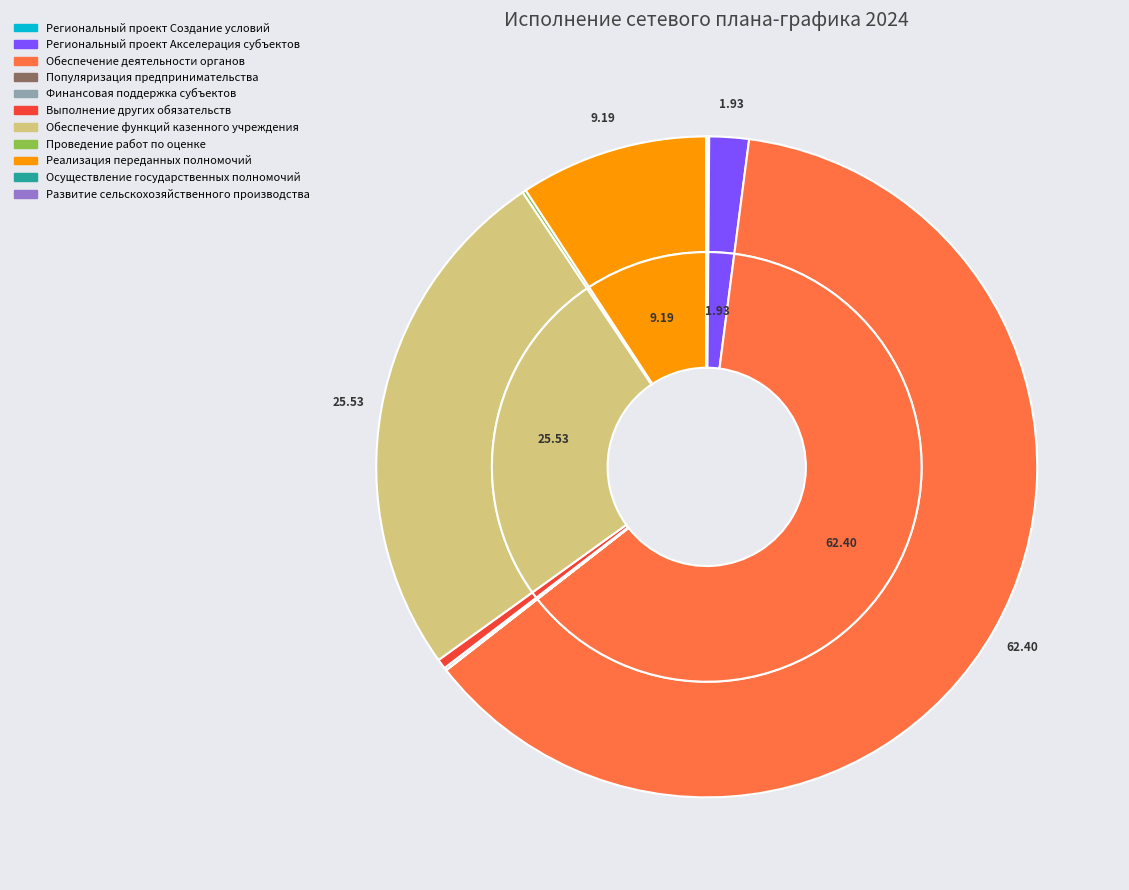

To the nearest percent, what portion does Обеспечение функций казенного учреждения represent?

26%